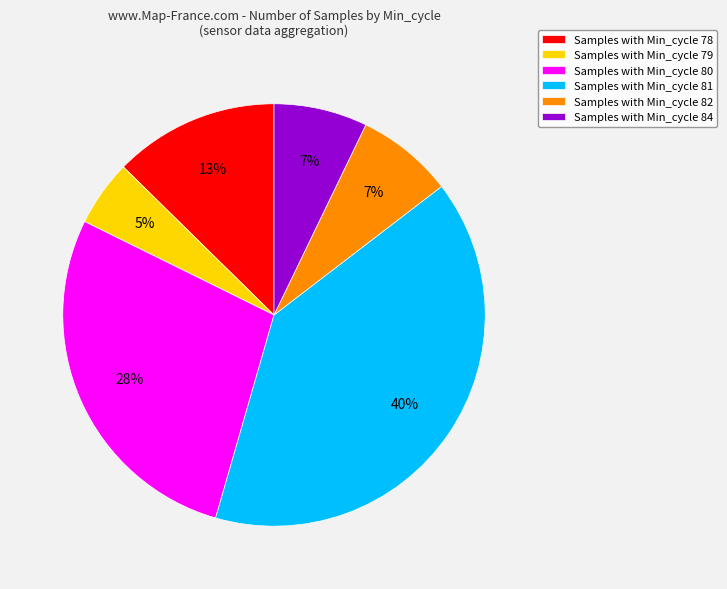

To the nearest percent, what is the average slice percentage?

17%